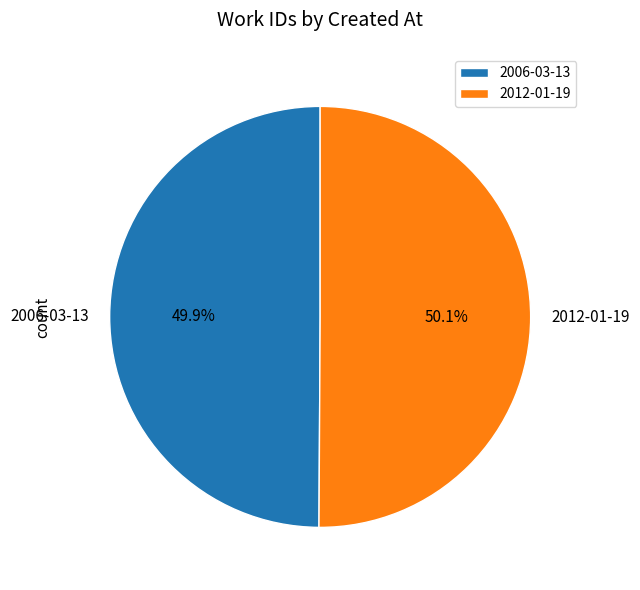

How much of the chart is everything except 2006-03-13?

50.1%